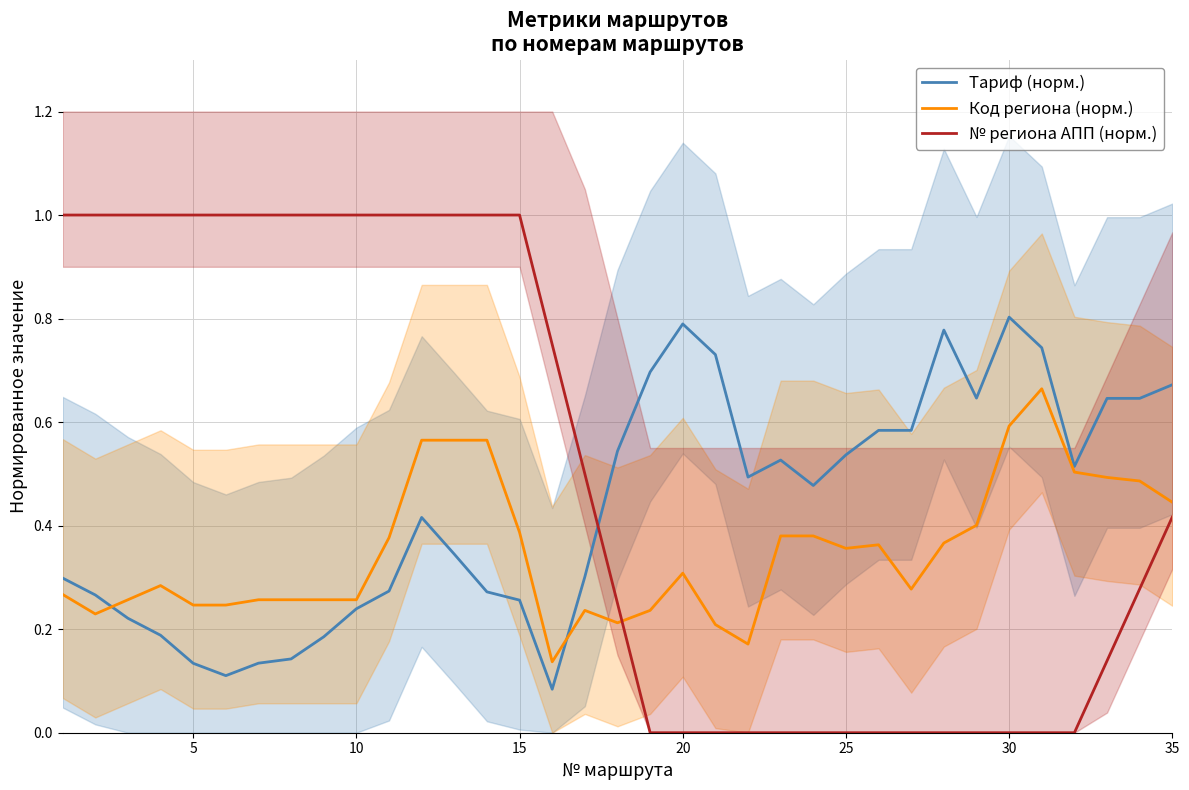

How many times do № региона АПП (норм.) and Код региона (норм.) cross each other?

1